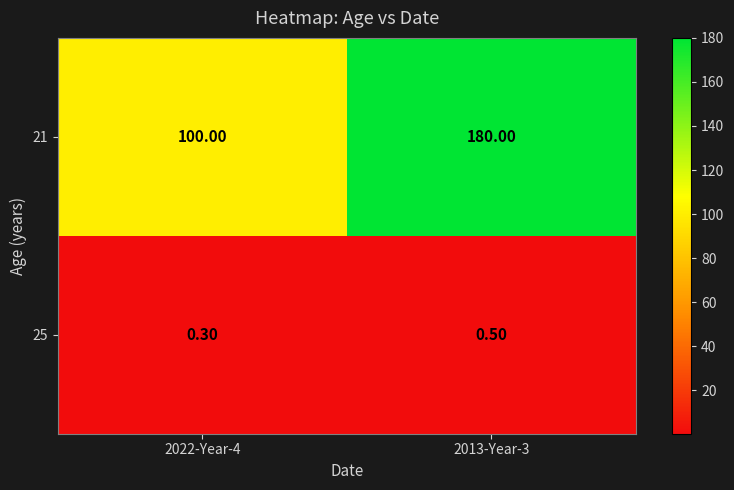

What is the sum of all 25 values?

0.8